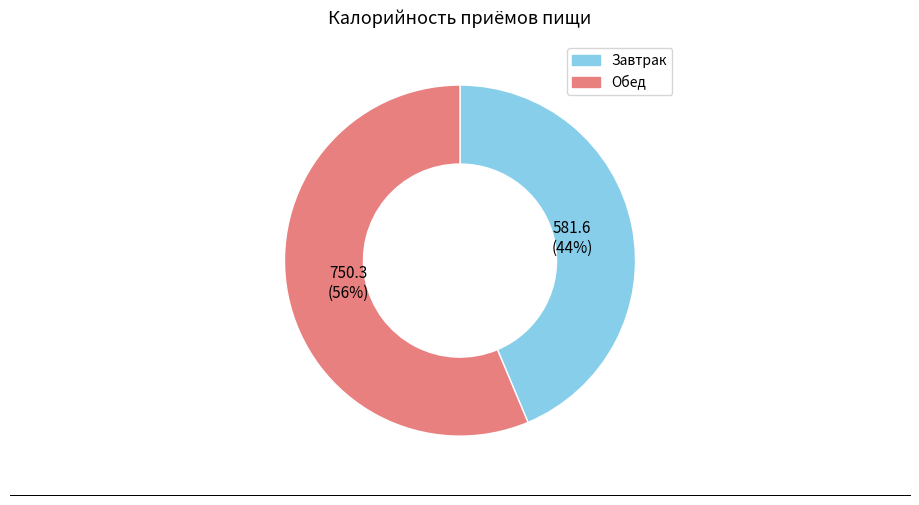

Does any single category account for the majority?

Yes